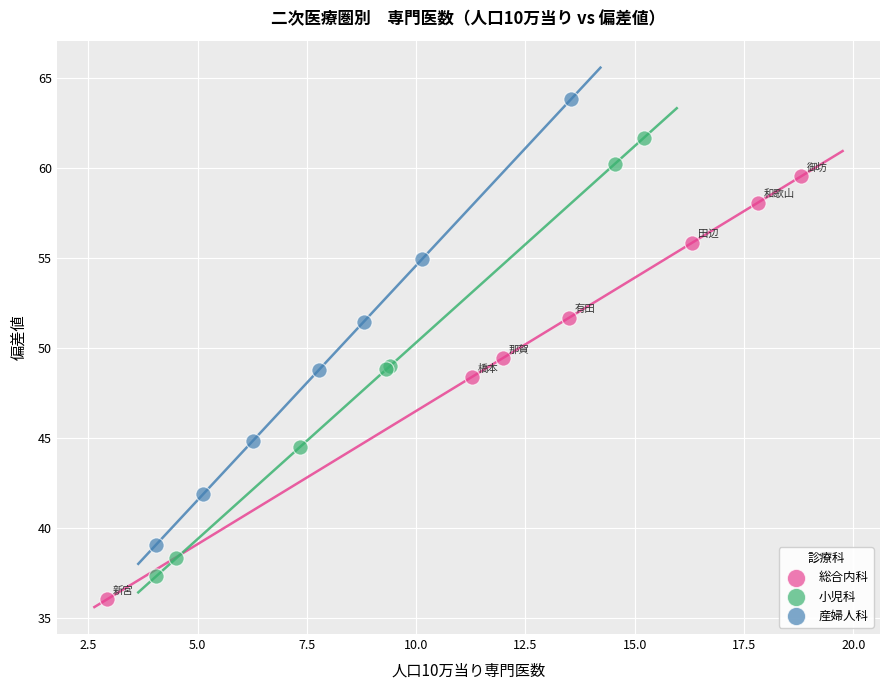

Which series contains the lowest Y value?

総合内科